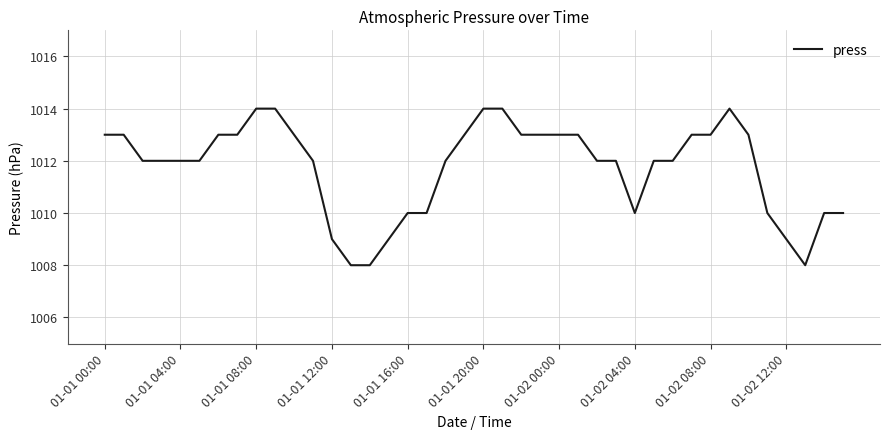

What is the smallest value displayed?

1008